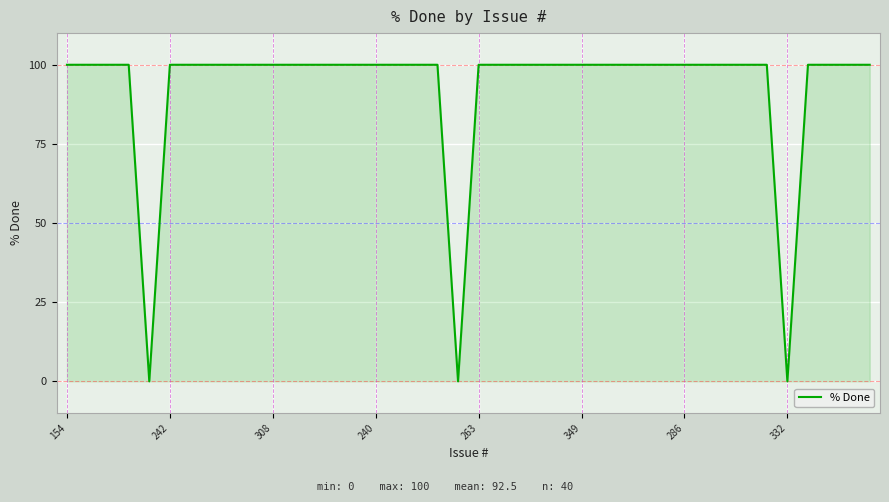

What is the maximum value shown in the chart?

100